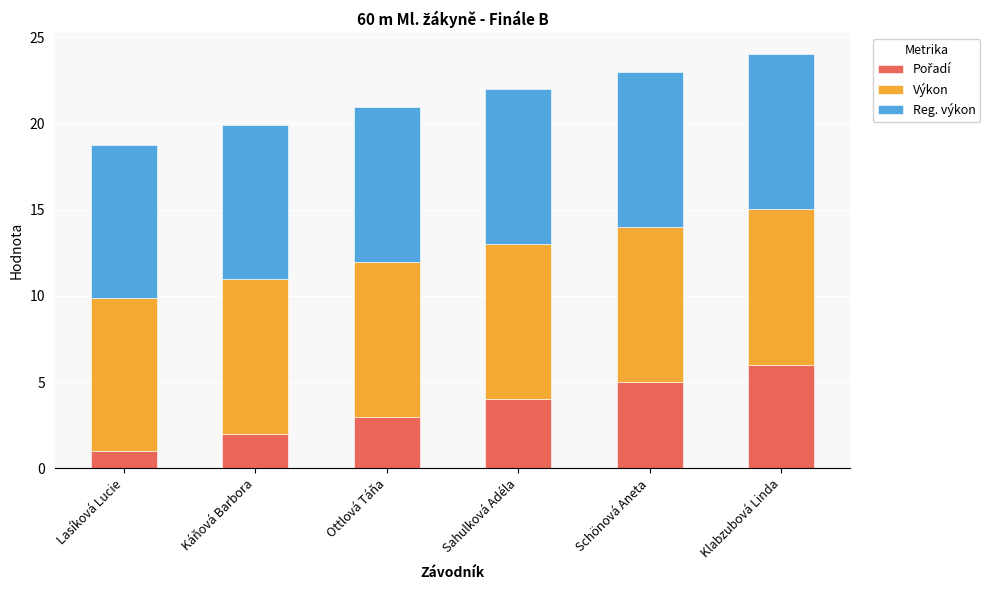

What is the total value across all series at Káňová Barbora?

19.9